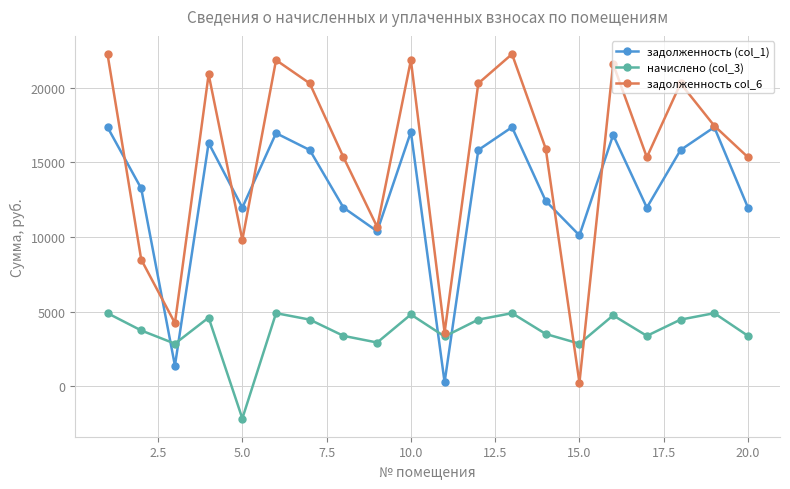

True or false: задолженность (col_1) has more than 2 interior local peaks.

True